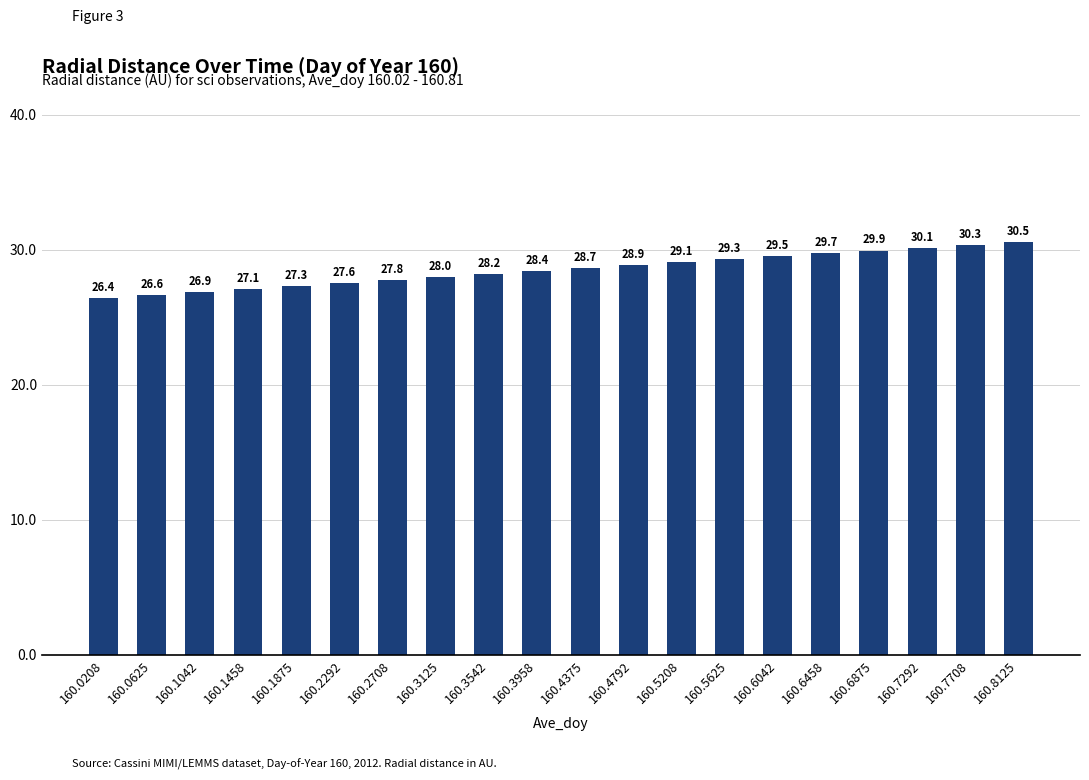

What is the change in value from 160.7708 to 160.8125?

+0.2